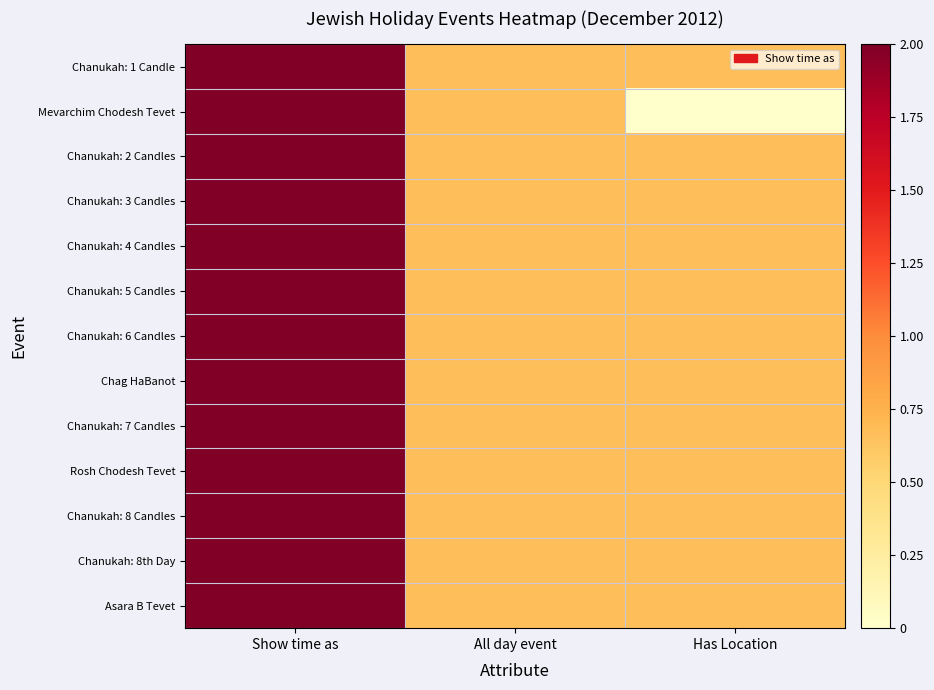

At which category is the sum across all series the highest?

Show time as